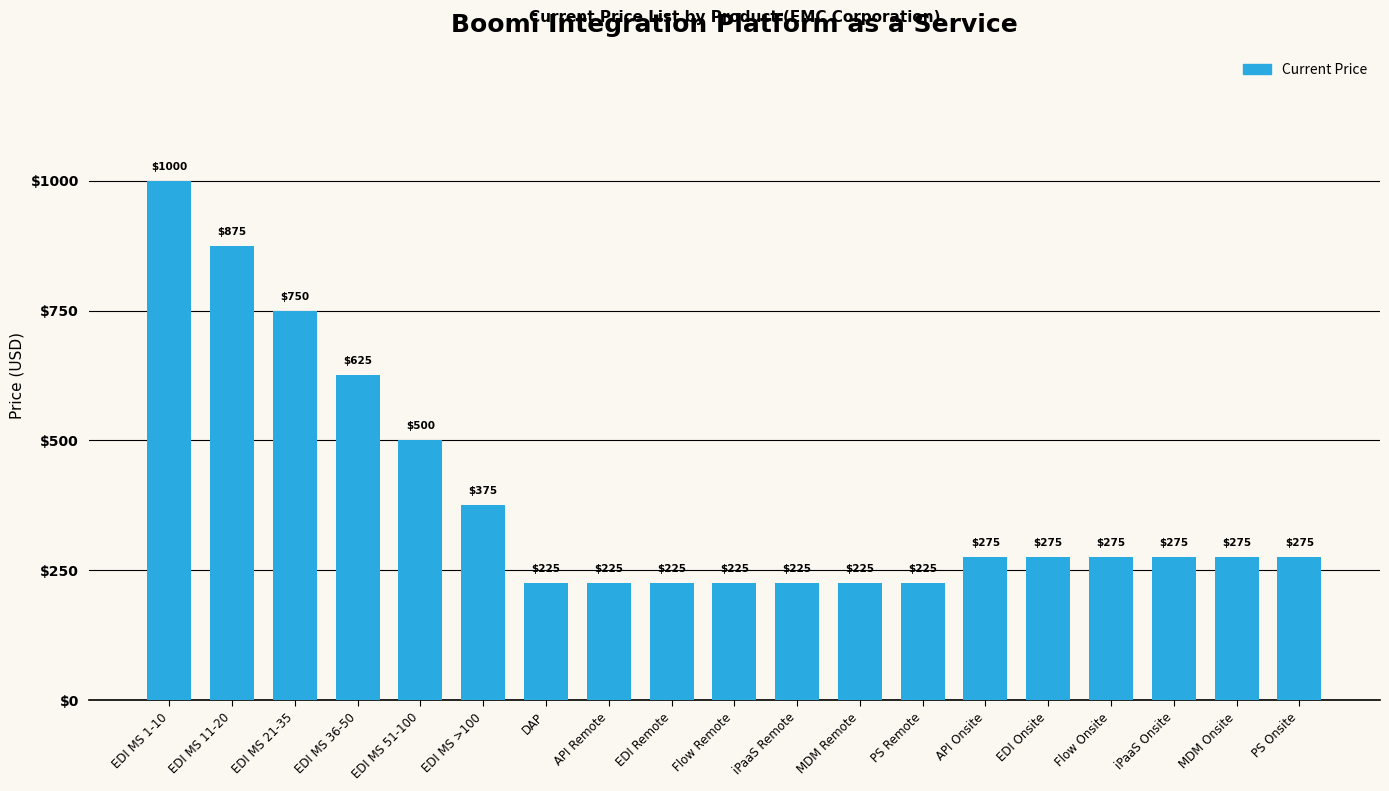

What is the difference between the maximum and minimum values?

775